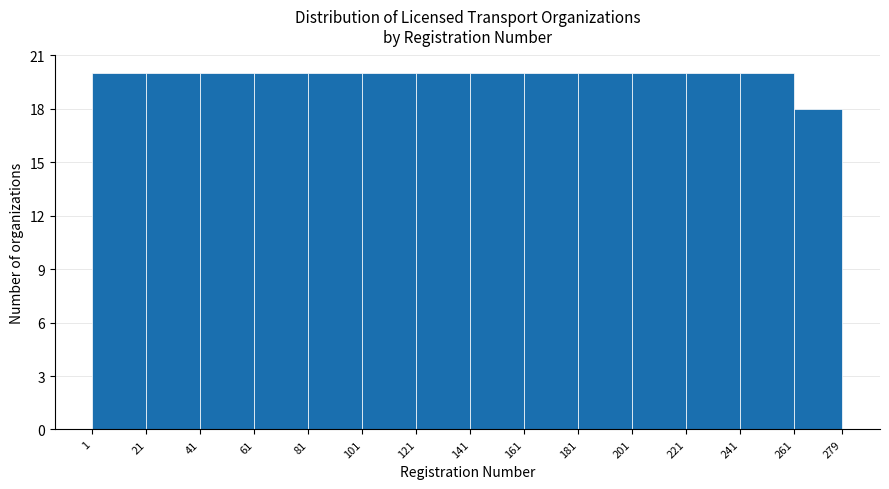

What is the height of the bar covering 101 to 121 on the x-axis? The values are not printed on the chart, so give them approximately, as read against the axis.

20